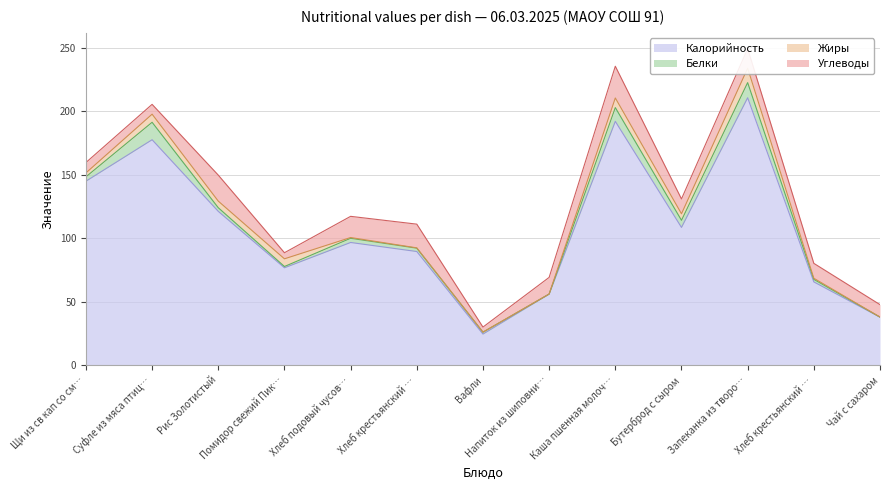

What is the sum of all Белки values?

59.0